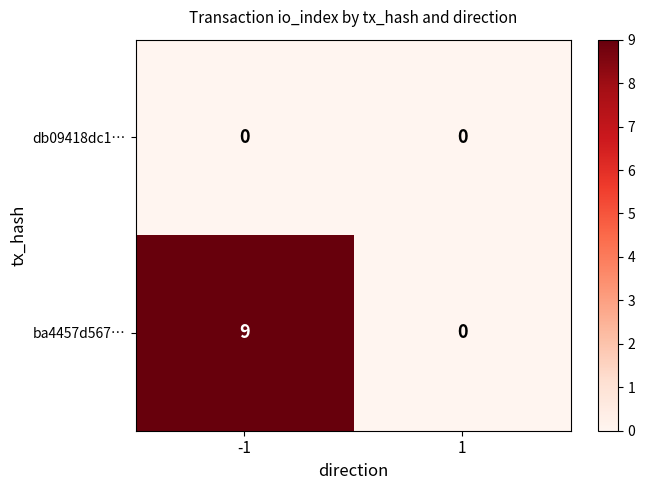

Count the number of categories in the chart.

2